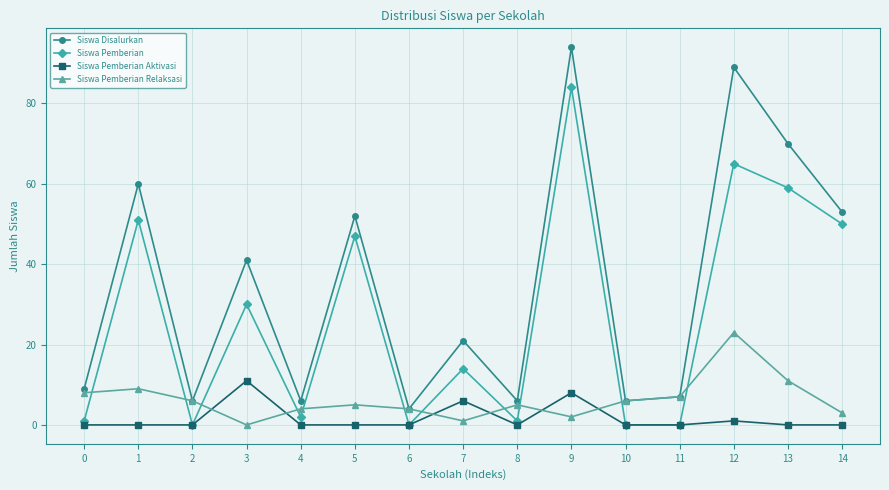

At how many categories does at least one series exceed 31?

7